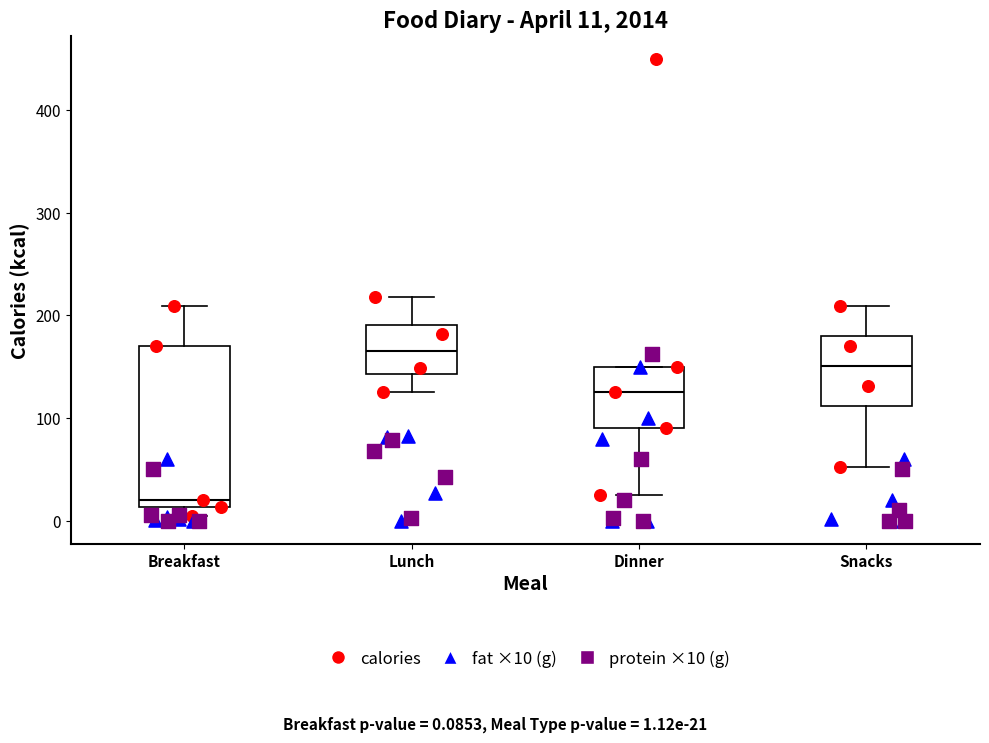

Which box has the lowest median line?

Breakfast